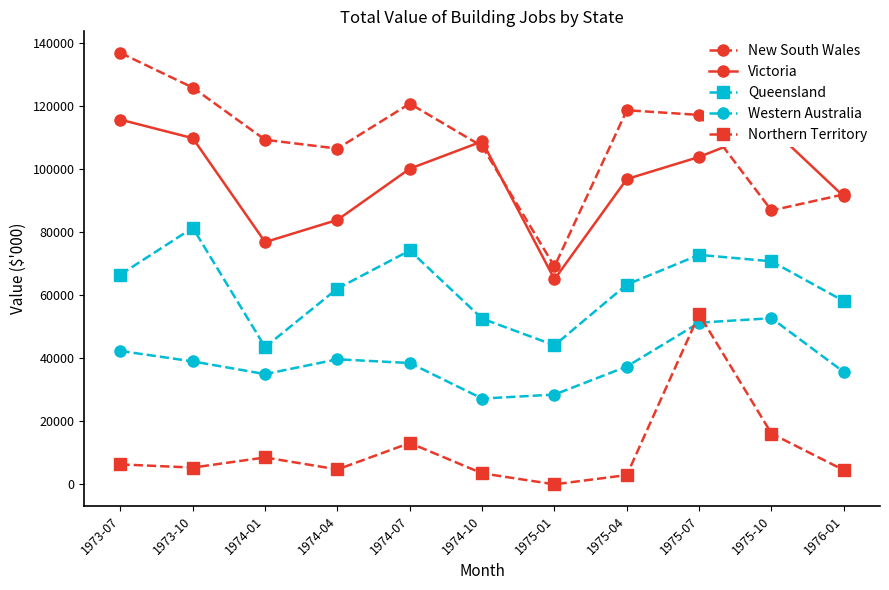

True or false: Northern Territory has a value of 53978 at 1975-07.

True